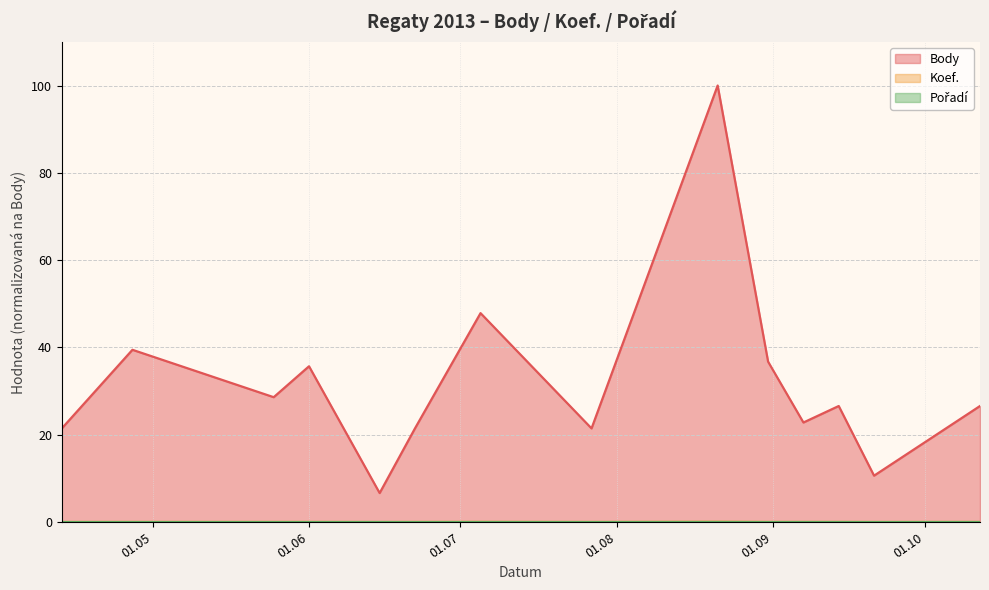

What is the approximate value of Body at 2013-08-31?

36.7